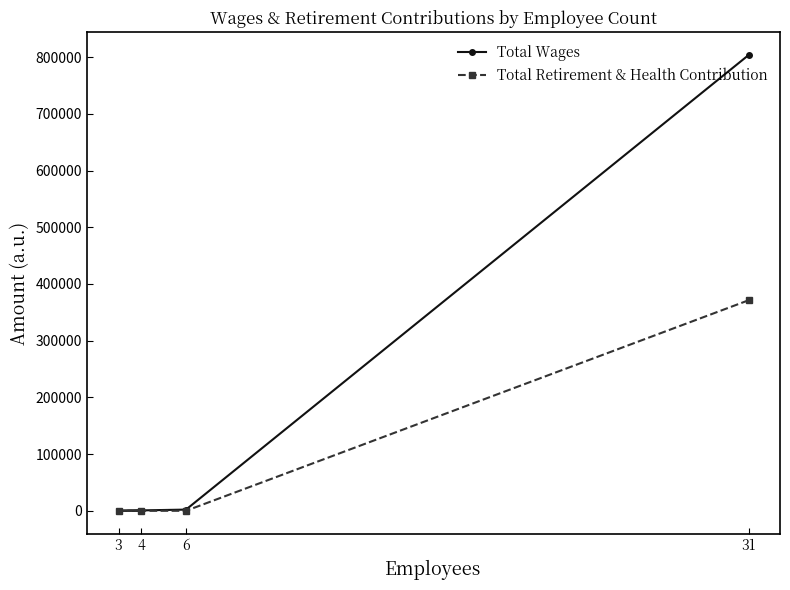

The value of Total Retirement & Health Contribution at 4 is 0. True or false?

True